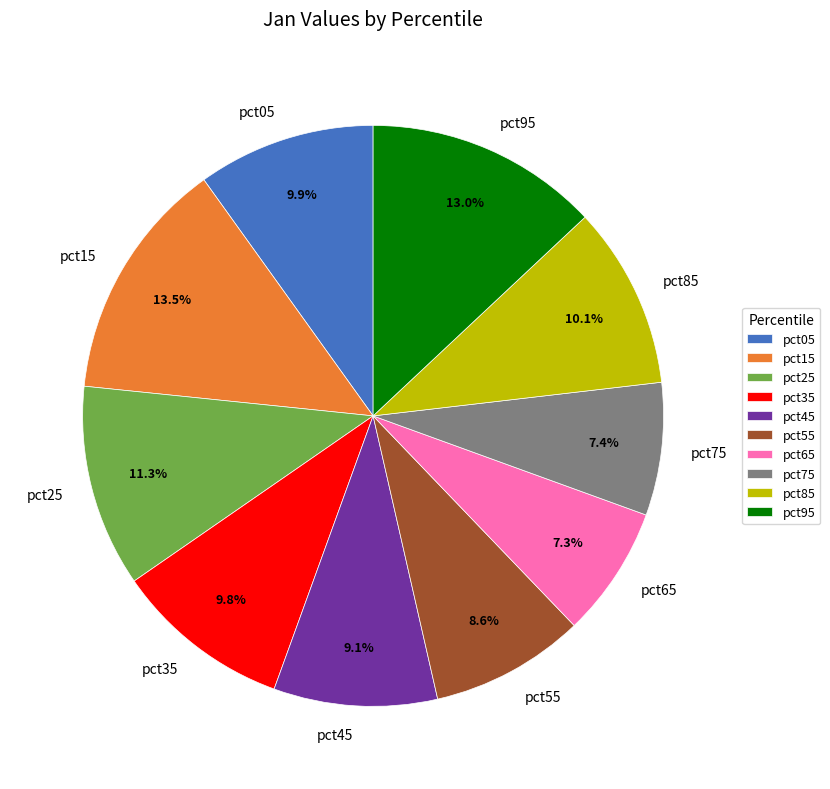

True or false: pct75 accounts for 15% of the total.

False